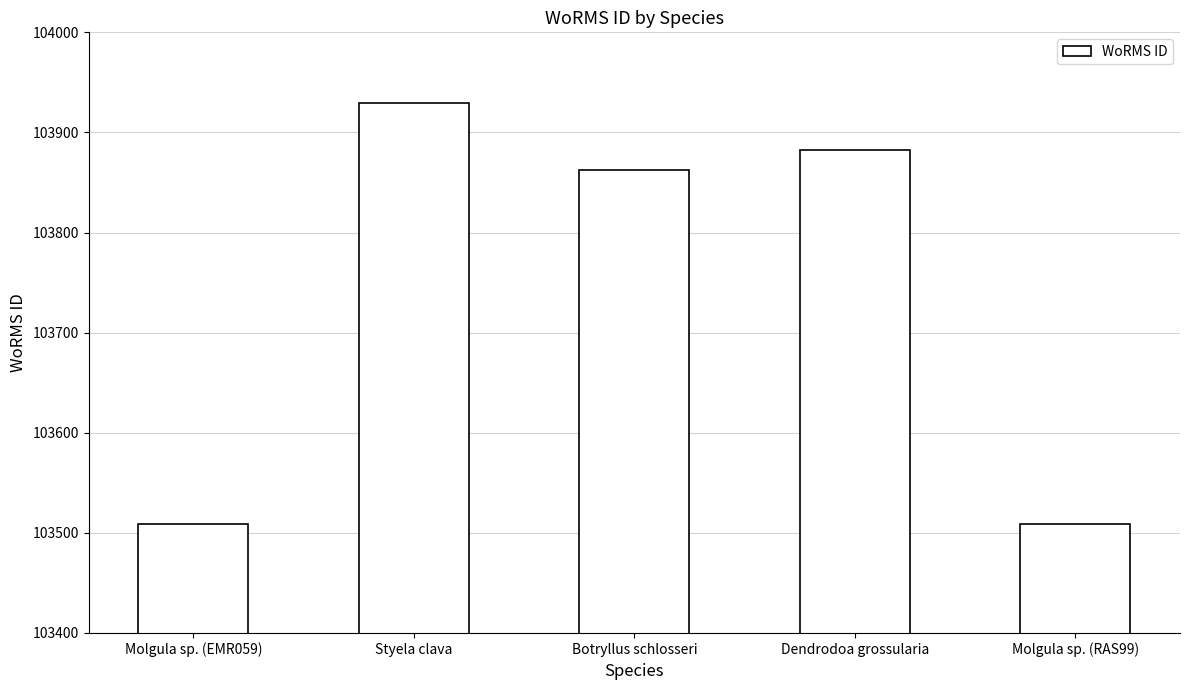

True or false: the data shows 103862 at Botryllus schlosseri.

True